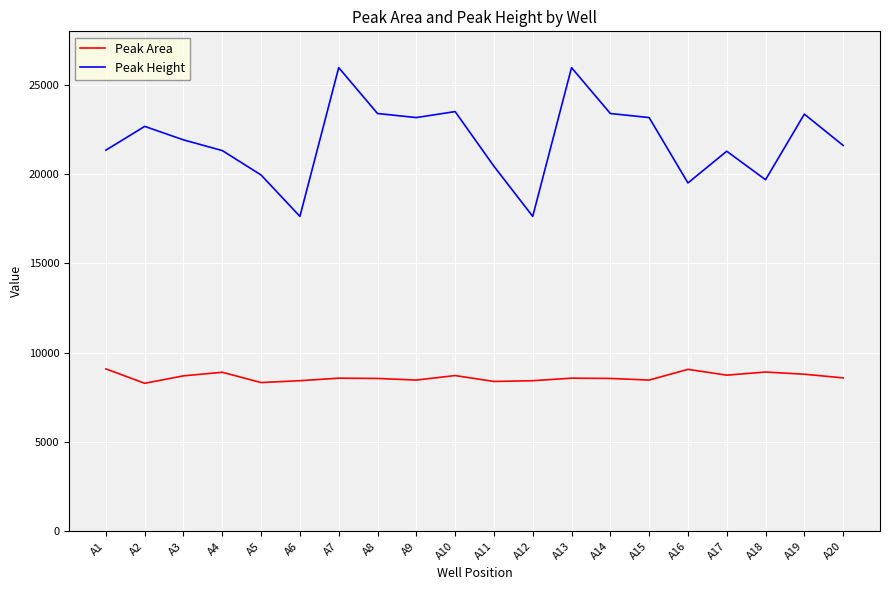

At A14, list the series in order from largest to smallest.

Peak Height, Peak Area